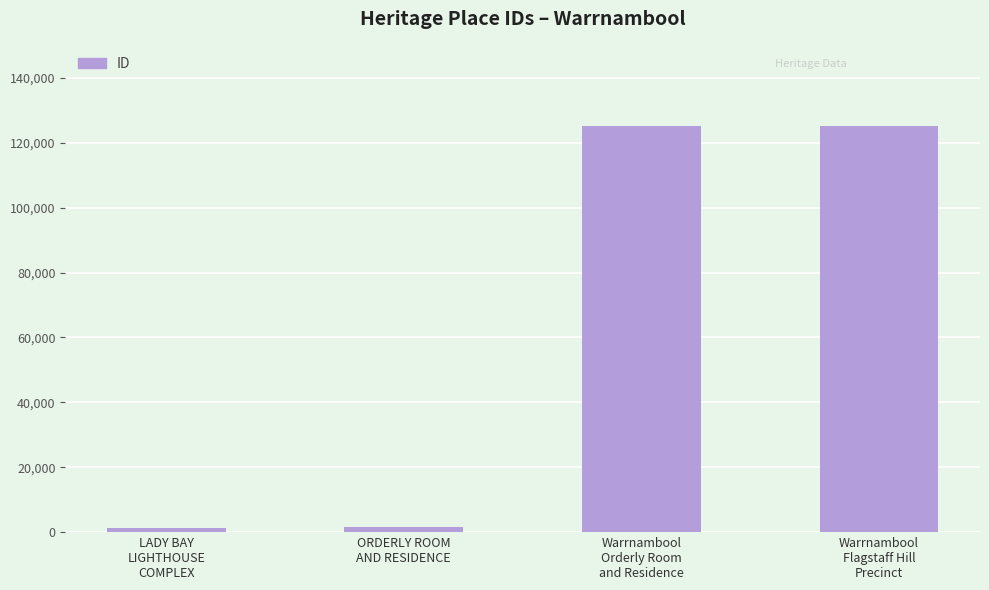

What is the change in value from ORDERLY ROOM
AND RESIDENCE to Warrnambool
Flagstaff Hill
Precinct?

+123611